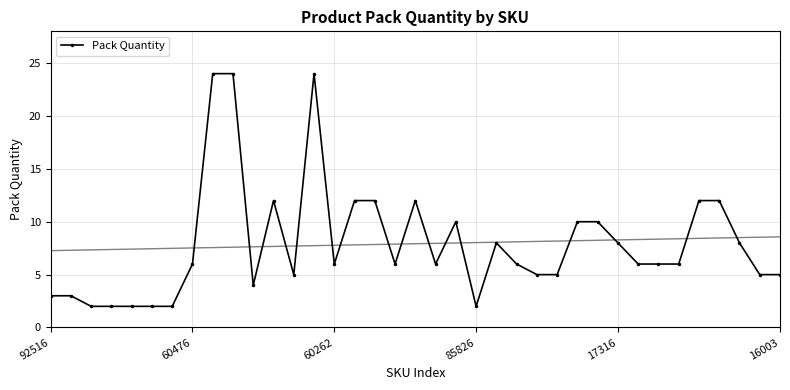

What is the smallest value displayed?

2